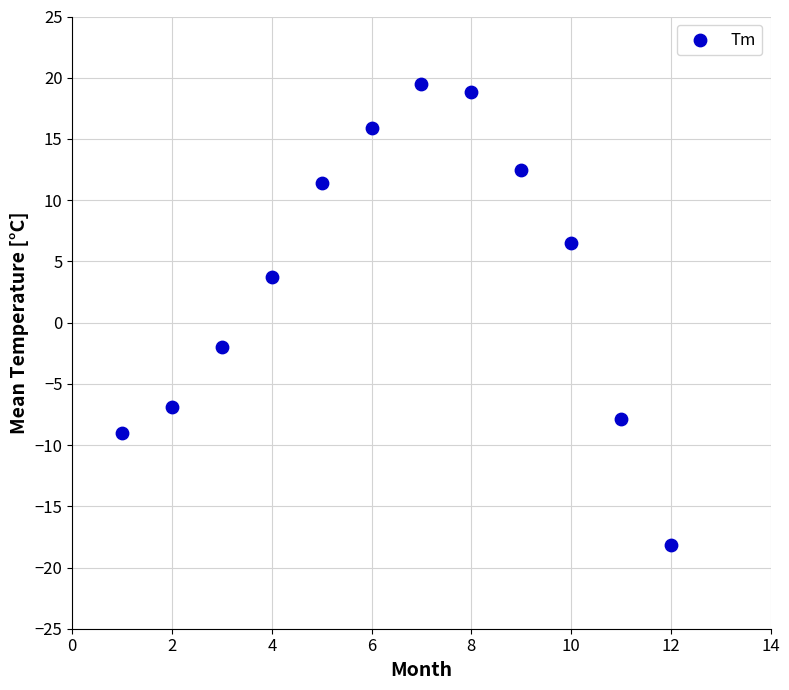

What is the average X value?

6.5